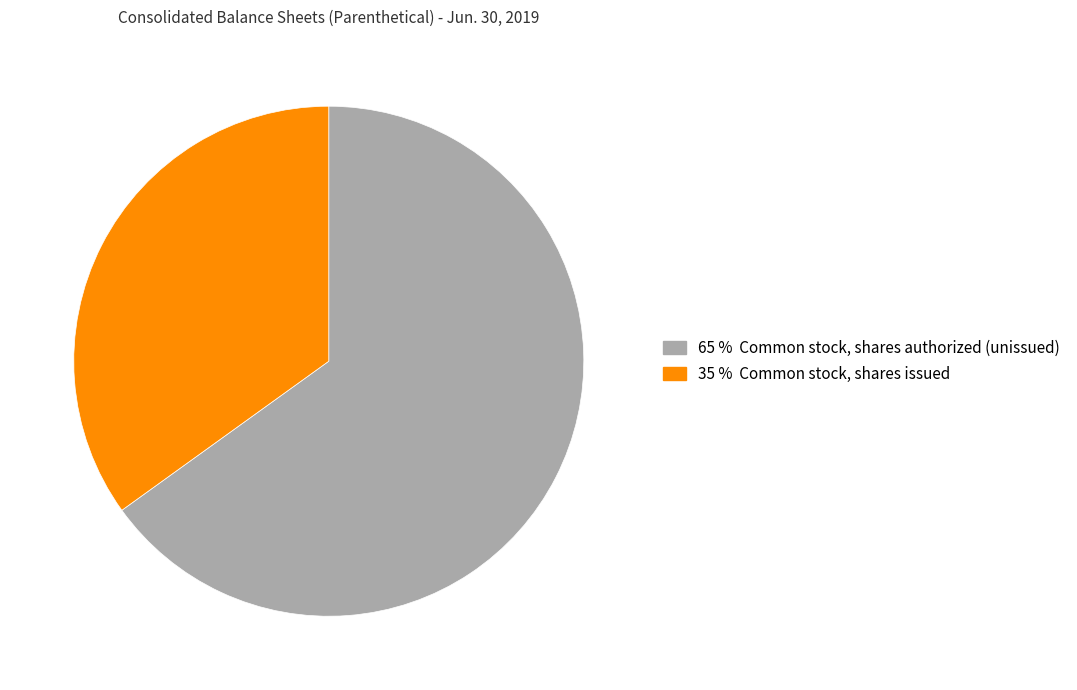

Is there a majority slice in this chart?

Yes